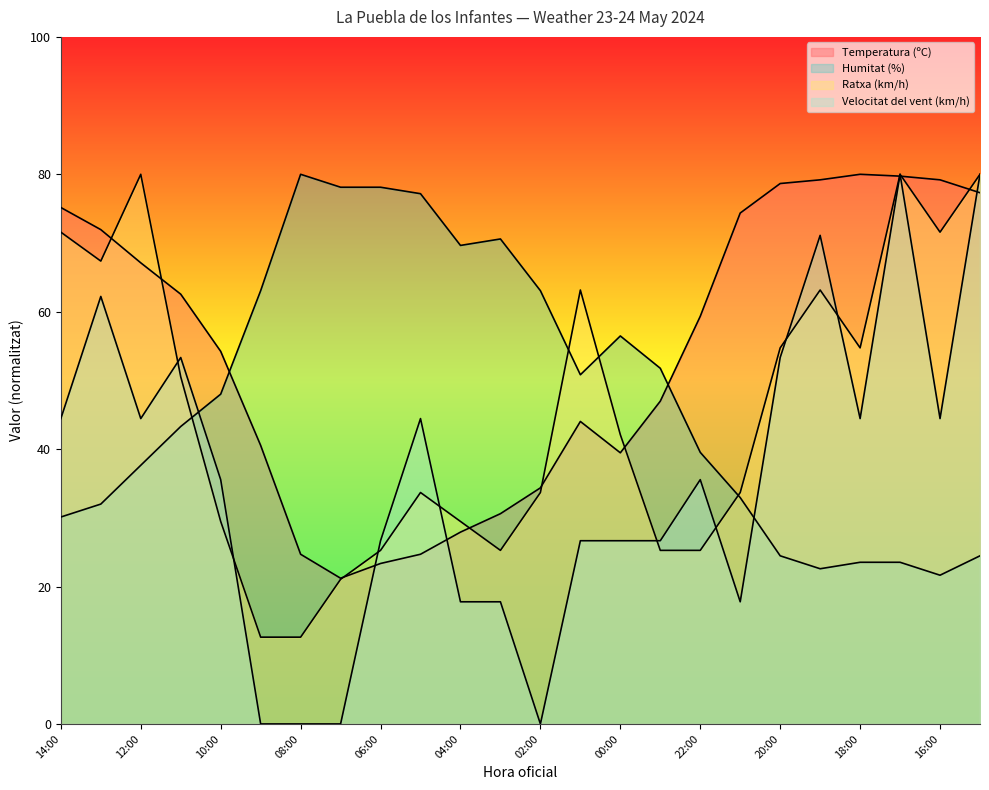

At which category is the sum across all series the highest?

17:00